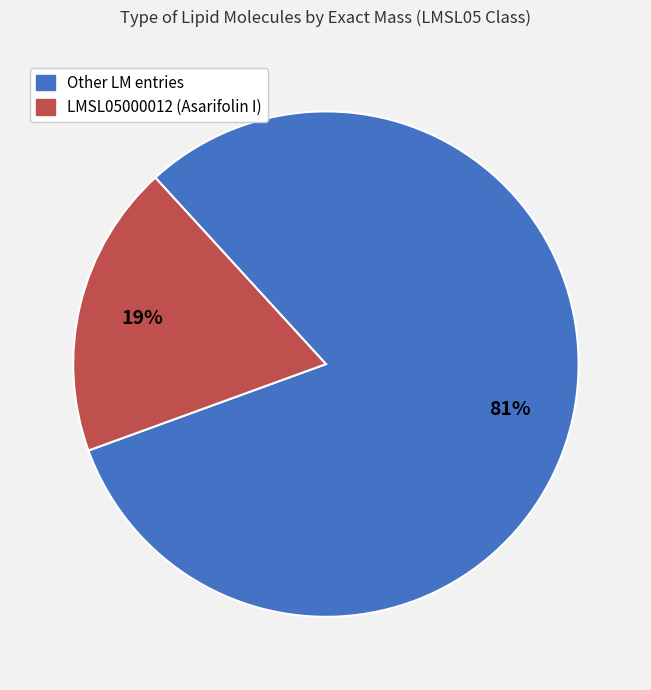

Does any single category account for the majority?

Yes